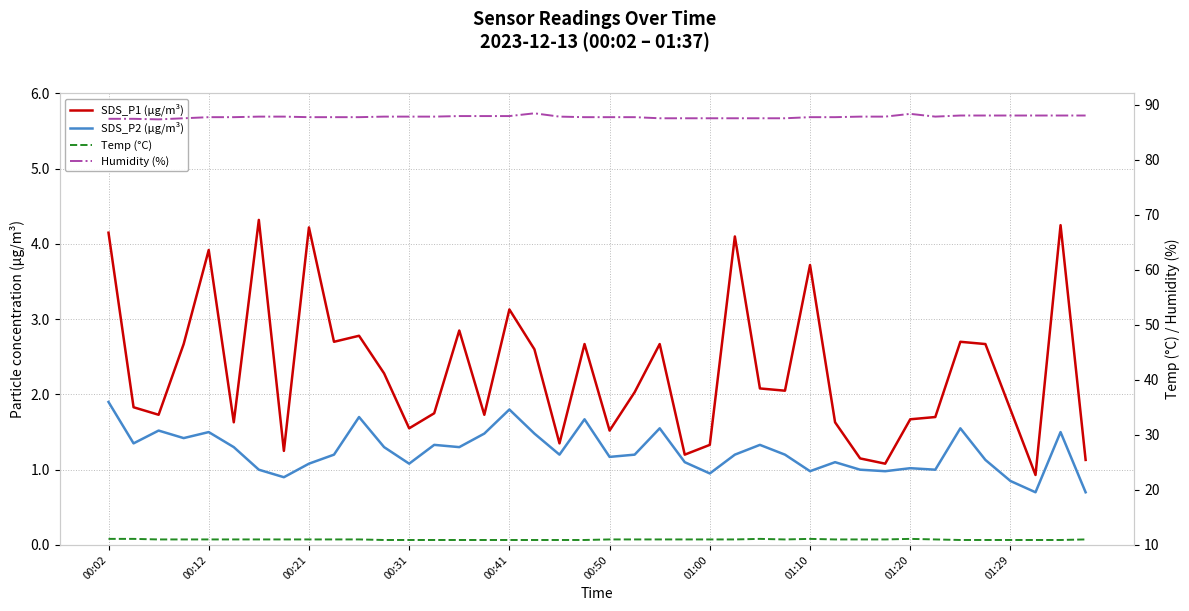

What position from the left is 00:50?

6